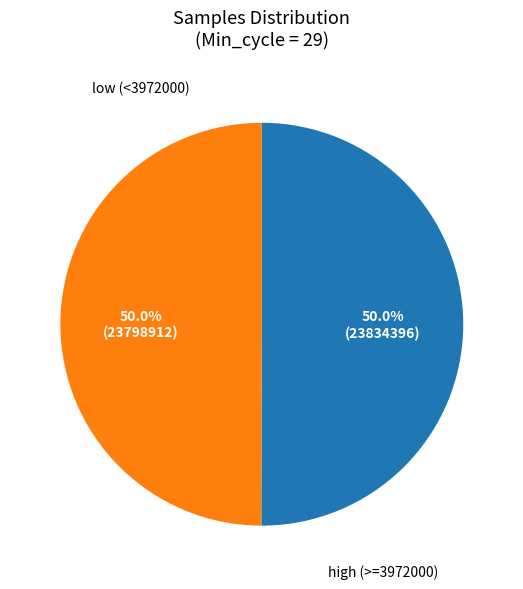

How many segments does this pie chart have?

2